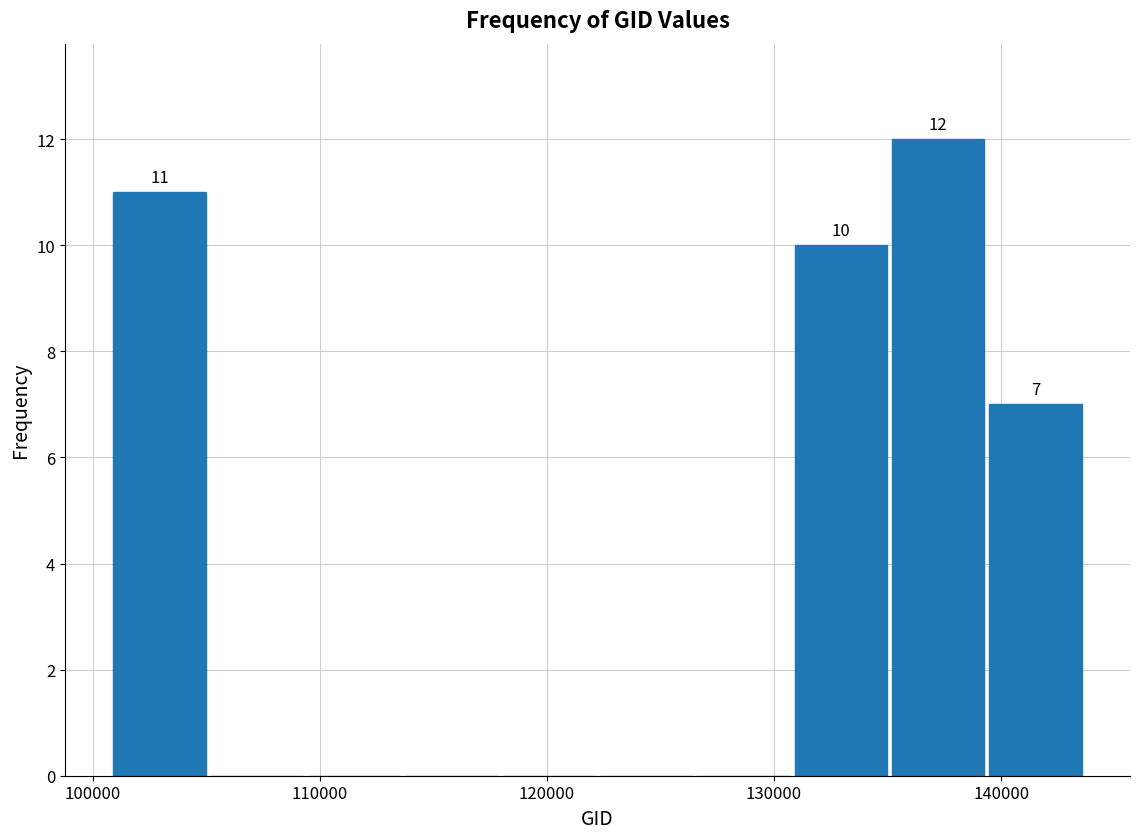

Which range on the x-axis has the tallest bar?

135000 to 139000